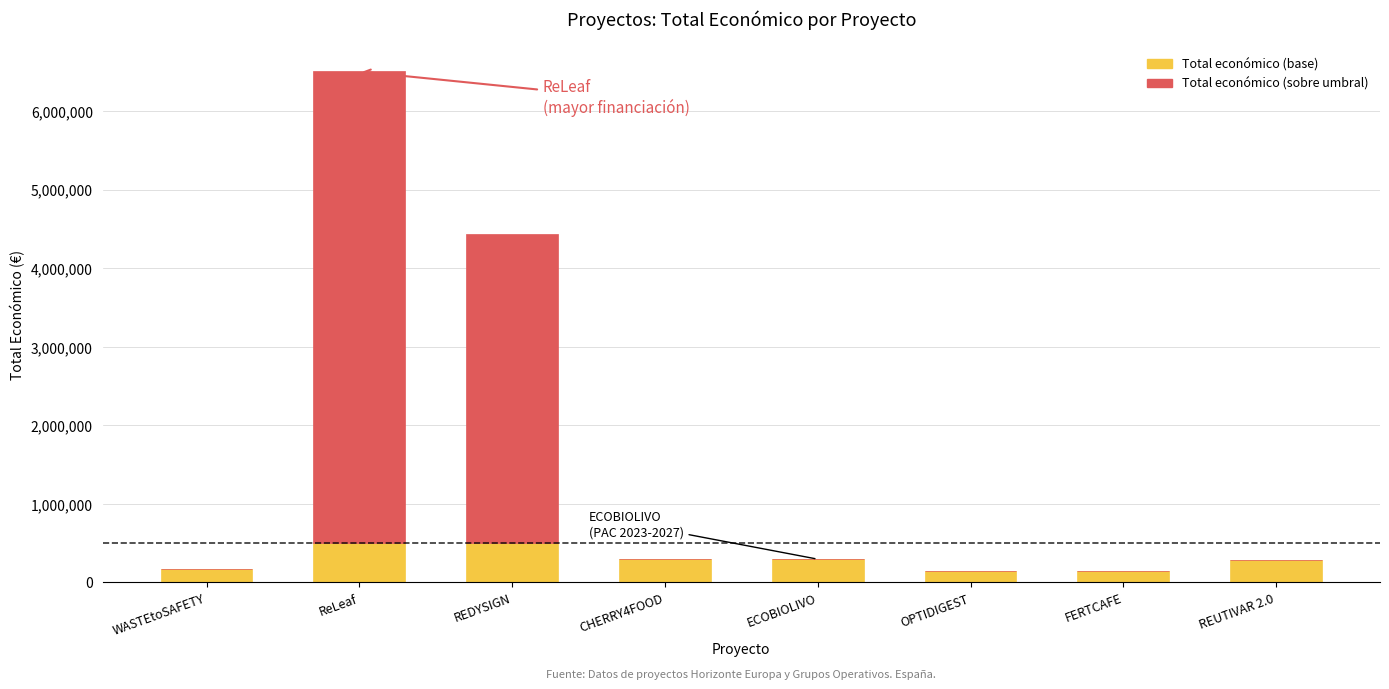

At which category is the sum across all series the highest?

ReLeaf